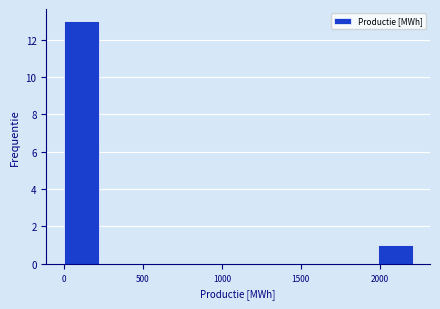

What is the height of the bar covering 2000 to 2200 on the x-axis? Neither the bar edges nor the heights are printed on the chart, so give them approximately, as read against the axes.

1